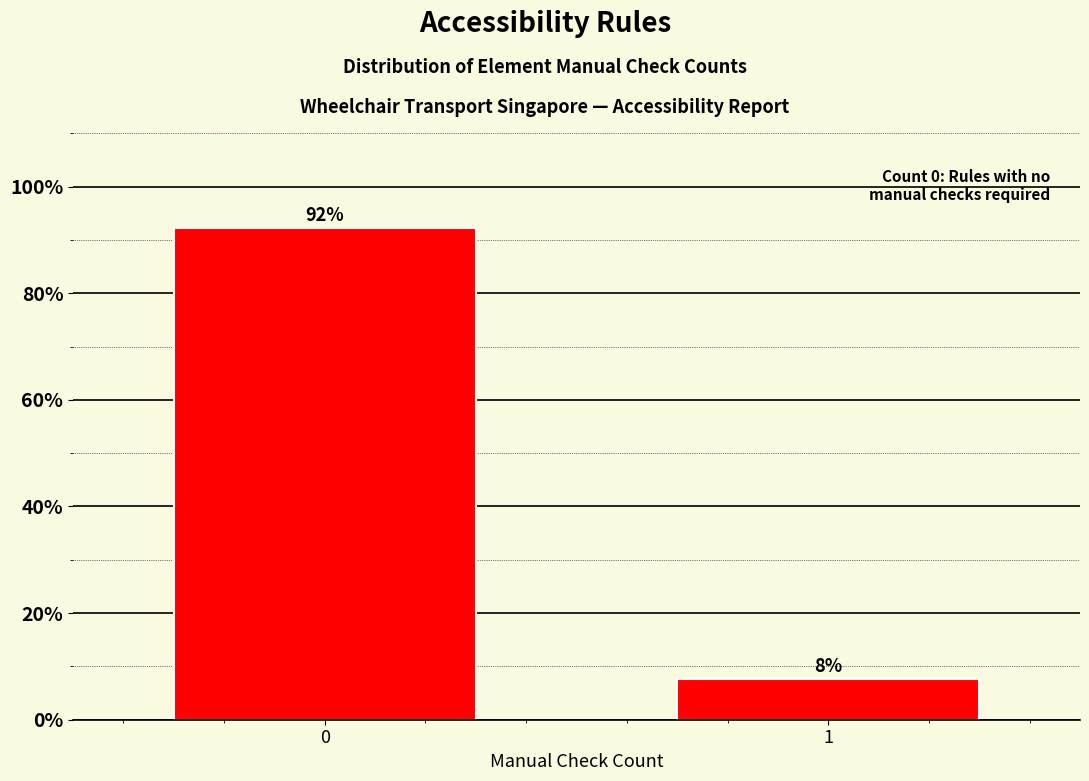

Rank the categories by value from lowest to highest.

1, 0